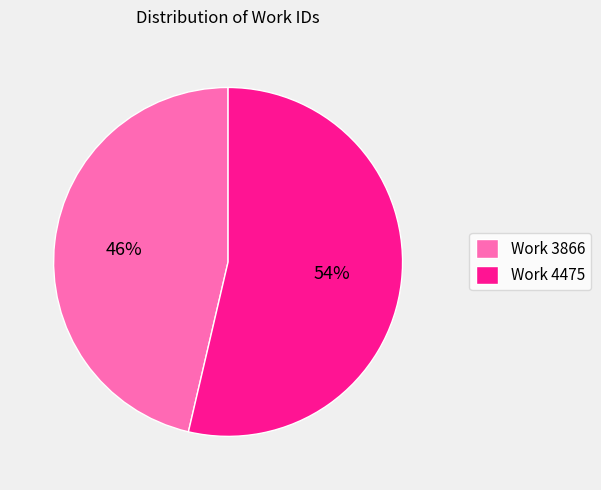

Approximately how many times larger is the value at Work 3866 compared to Work 4475?

0.9